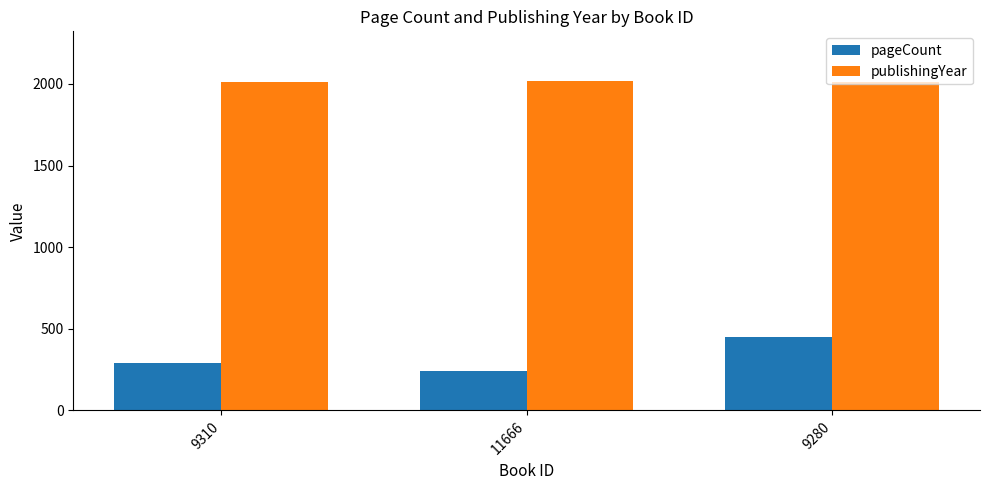

At 11666, list the series in order from smallest to largest.

pageCount, publishingYear